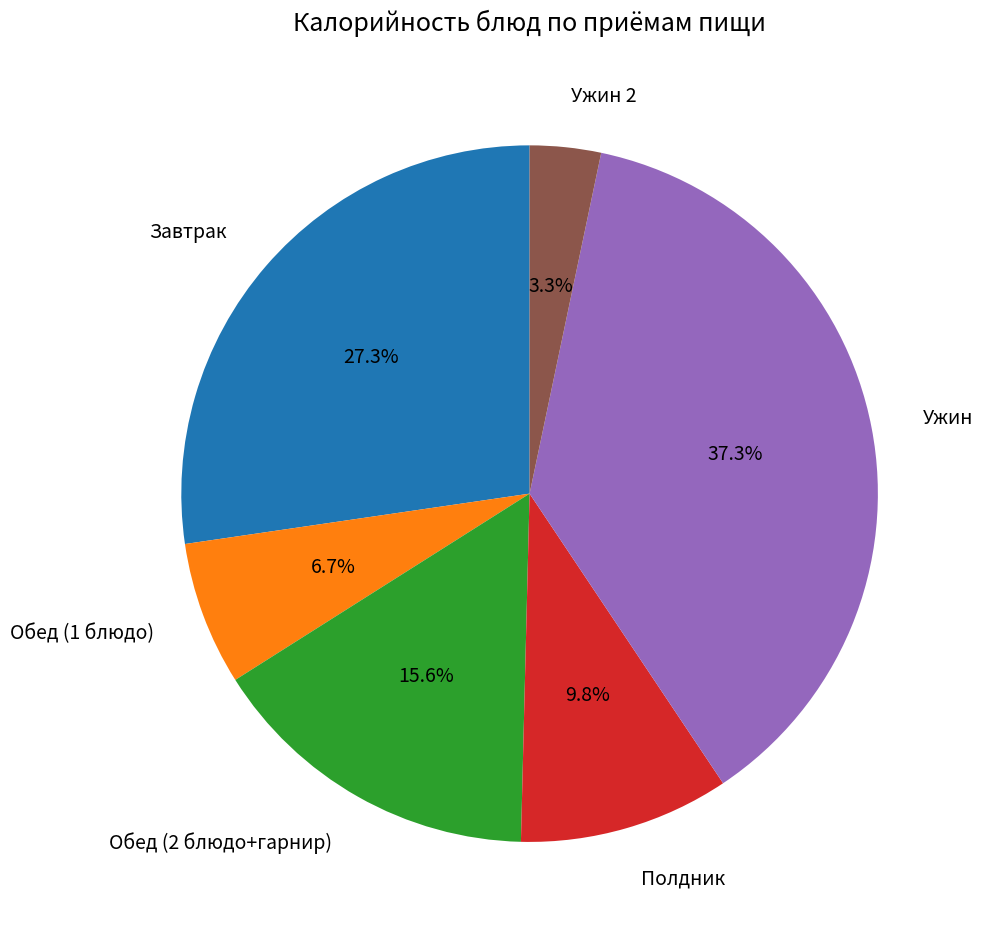

To the nearest percent, what portion does Ужин represent?

37%